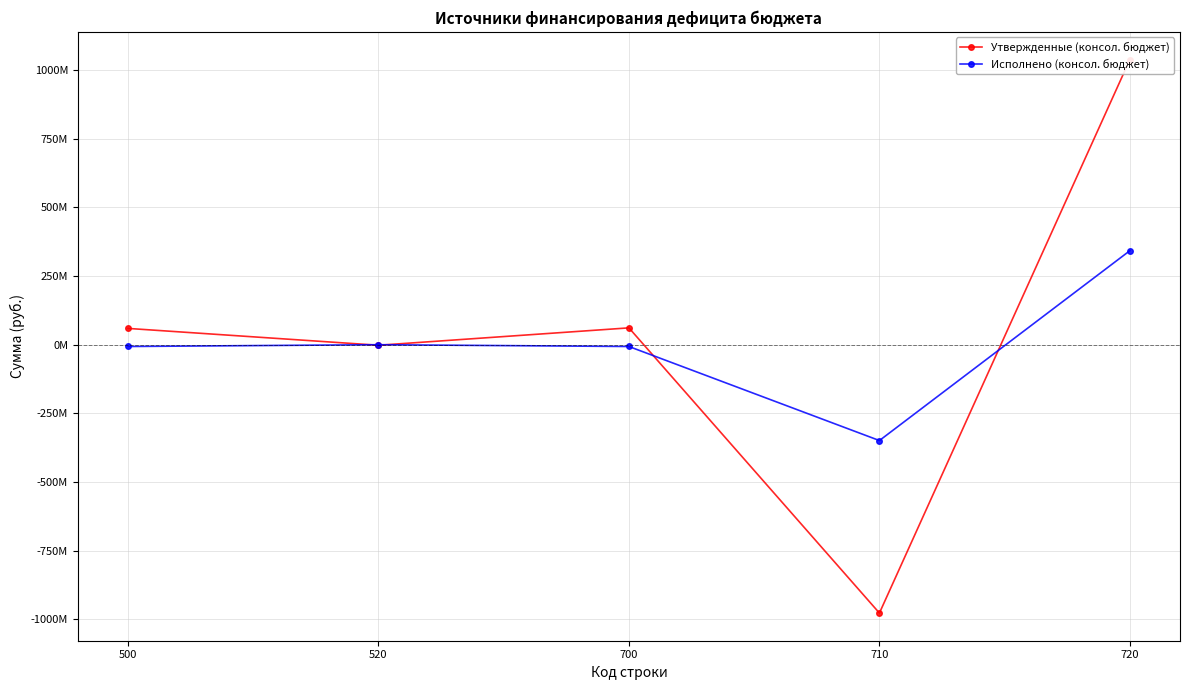

Is the value of Утвержденные (консол. бюджет) at 700 greater than the value of Исполнено (консол. бюджет) at 520?

Yes